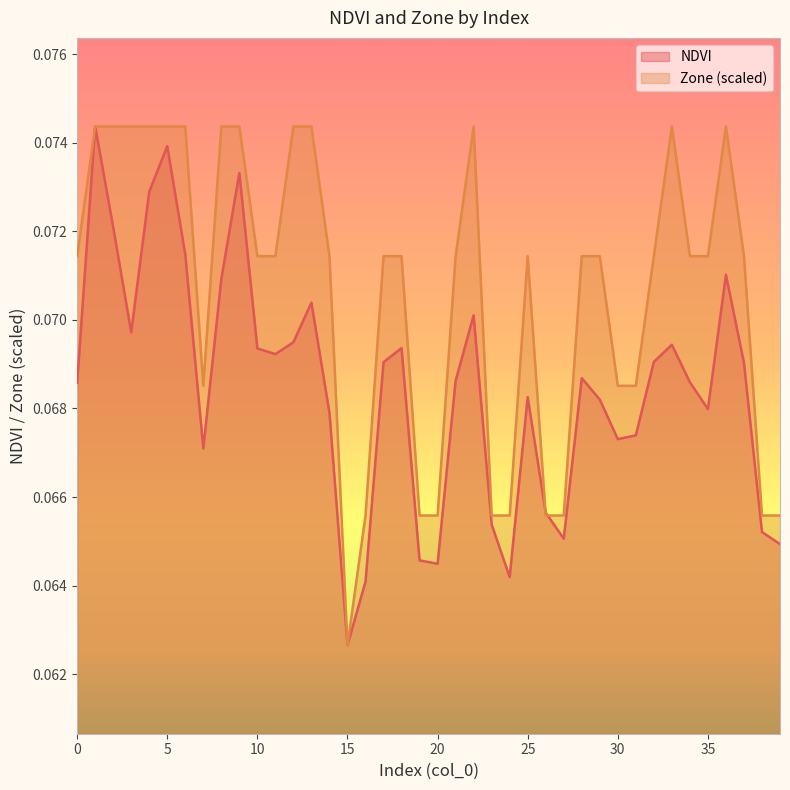

List the series in order of their overall mean, lowest first.

NDVI, Zone (scaled)